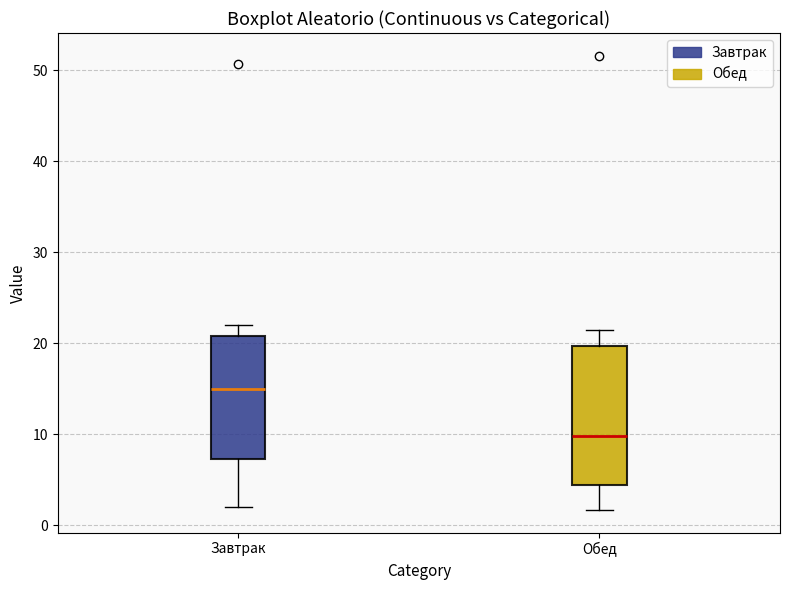

Where does the median line of the box for Завтрак sit on the y-axis? The values are not printed on the chart, so give them approximately, as read against the axis.

15